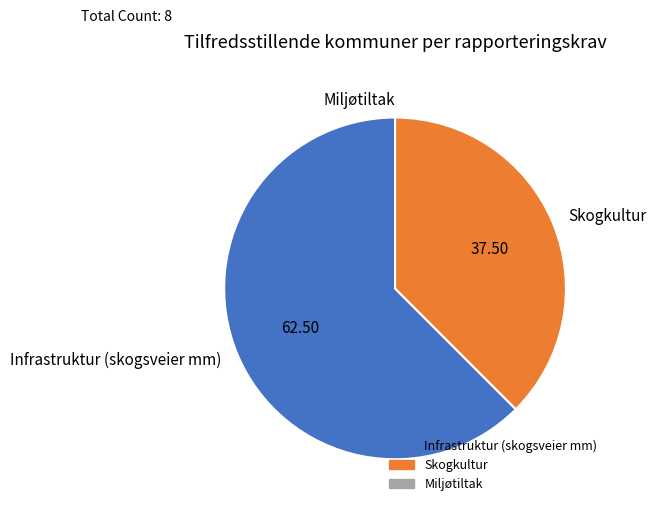

Is the sum of Infrastruktur (skogsveier mm) and Skogkultur greater than half?

Yes